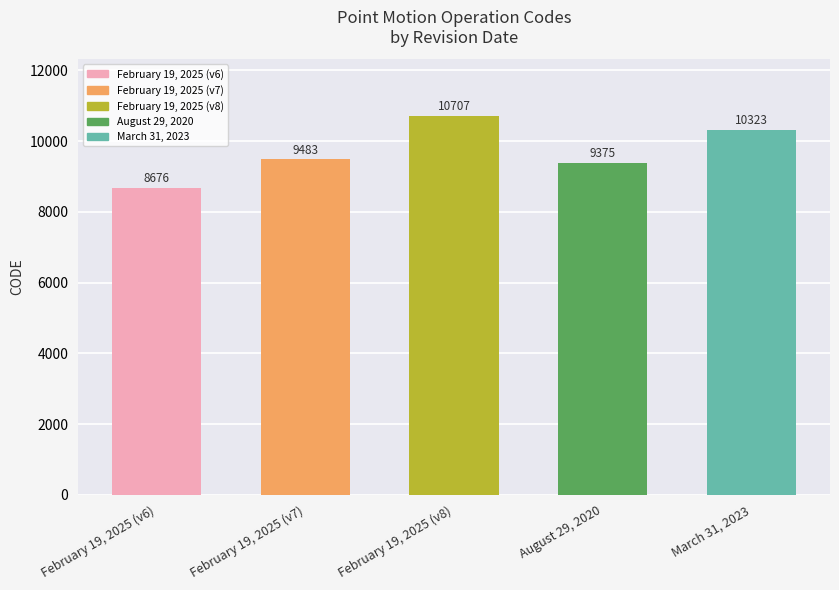

Reading left to right, extract all data points from this chart.

February 19, 2025 (v6)=8676	February 19, 2025 (v7)=9483	February 19, 2025 (v8)=10707	August 29, 2020=9375	March 31, 2023=10323